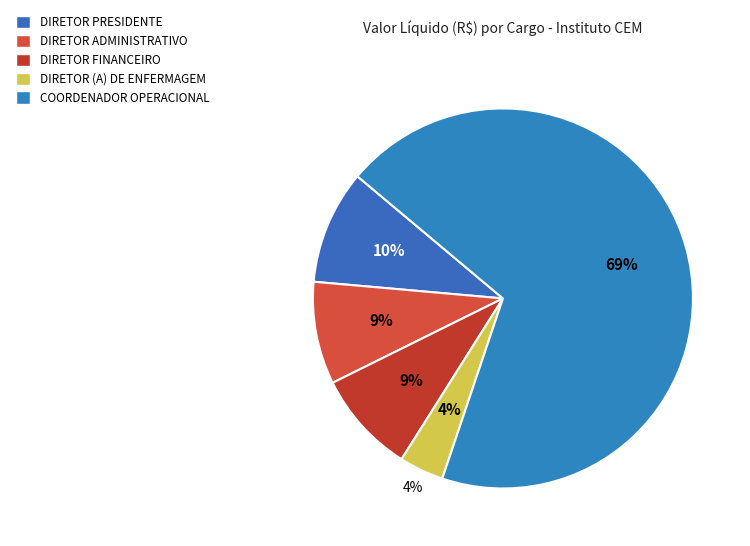

Between DIRETOR ADMINISTRATIVO and DIRETOR FINANCEIRO, which is larger?

DIRETOR FINANCEIRO